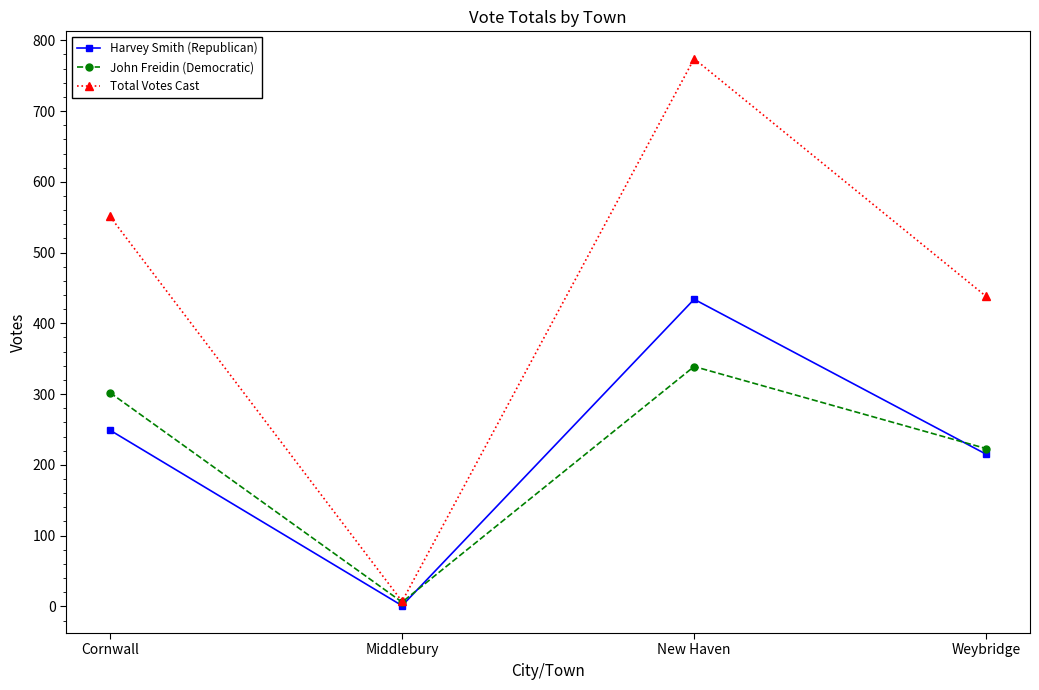

What is the sum of the Harvey Smith (Republican) values at Middlebury and Weybridge?

216